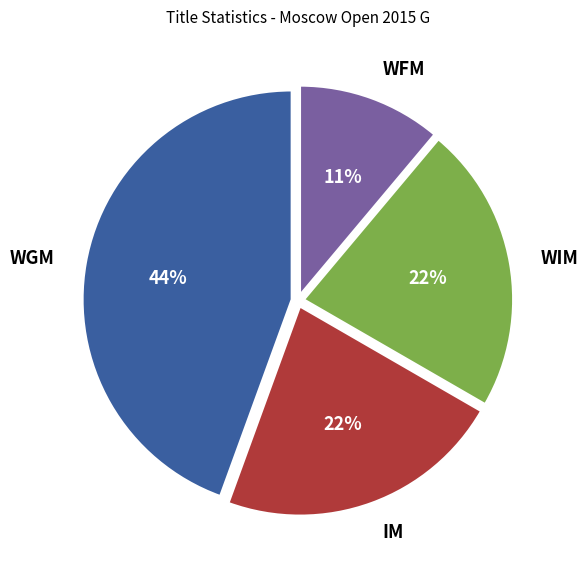

Between IM and WGM, which is larger?

WGM